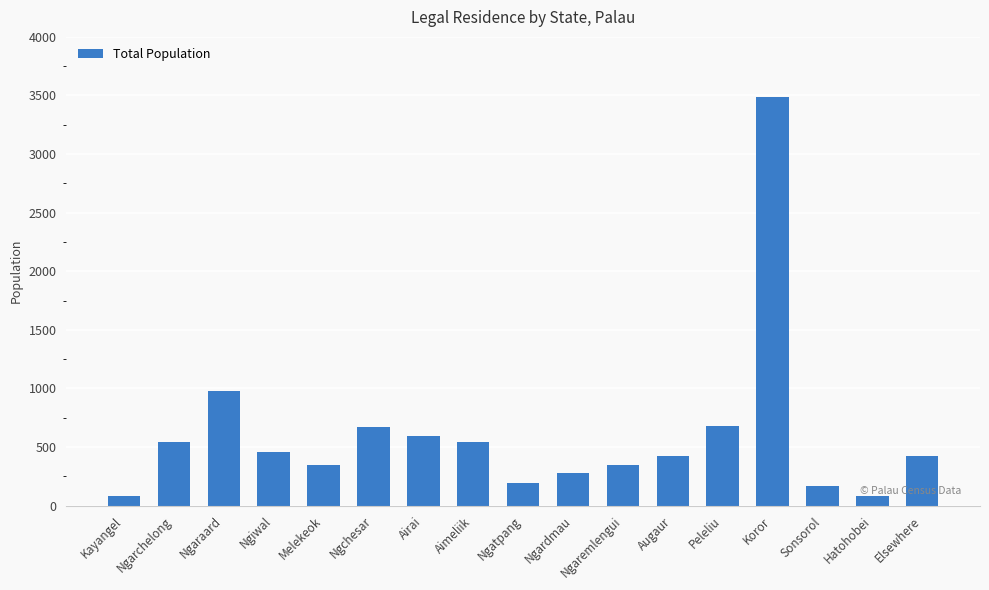

Are the bars horizontal?

No